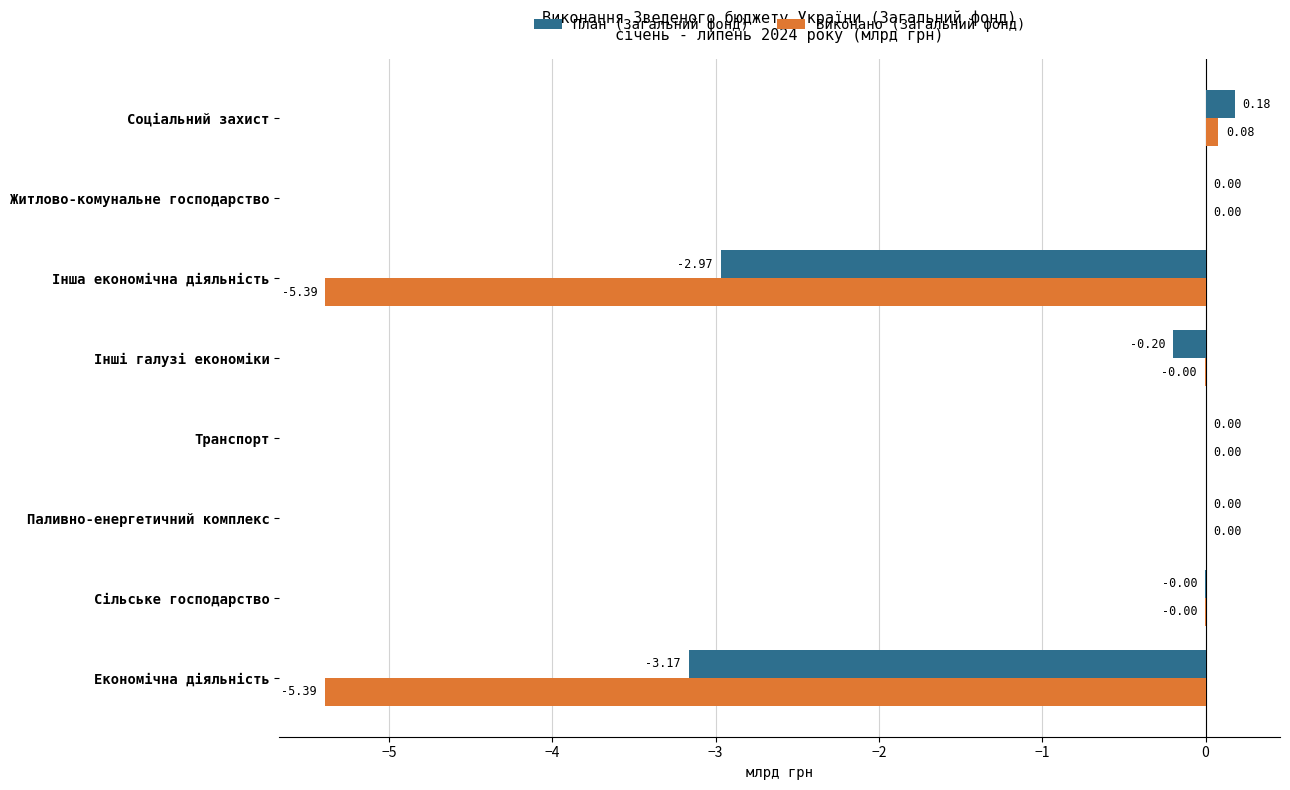

Which series has the largest total across all categories?

План (Загальний фонд)